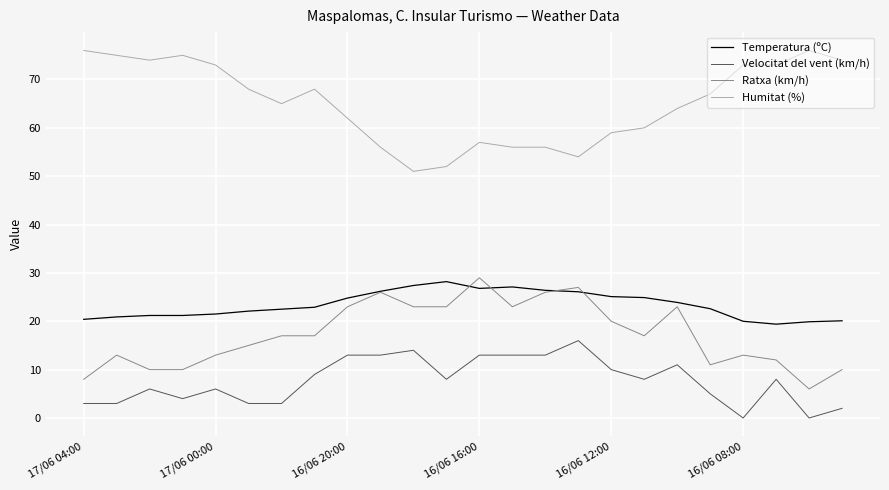

What is the greatest value displayed?

76.0